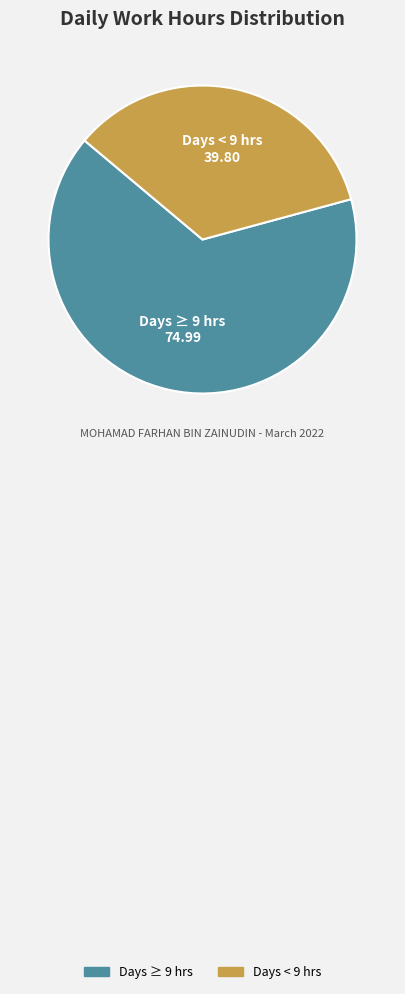

What is the largest slice in the pie chart?

Days ≥ 9 hrs